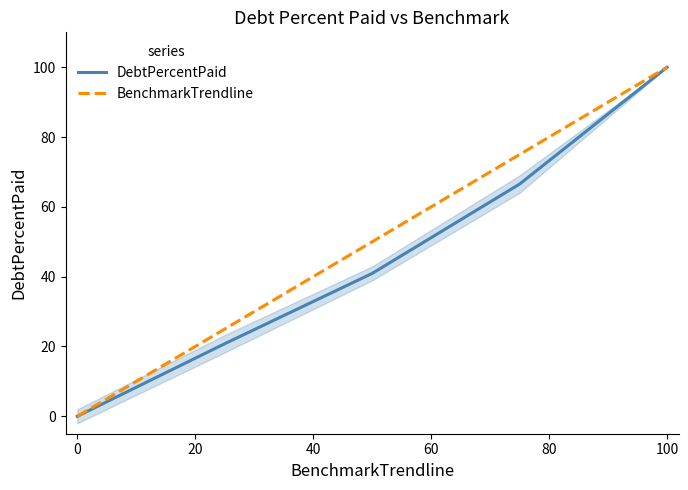

True or false: BenchmarkTrendline has more than 1 points higher than both neighbors.

False